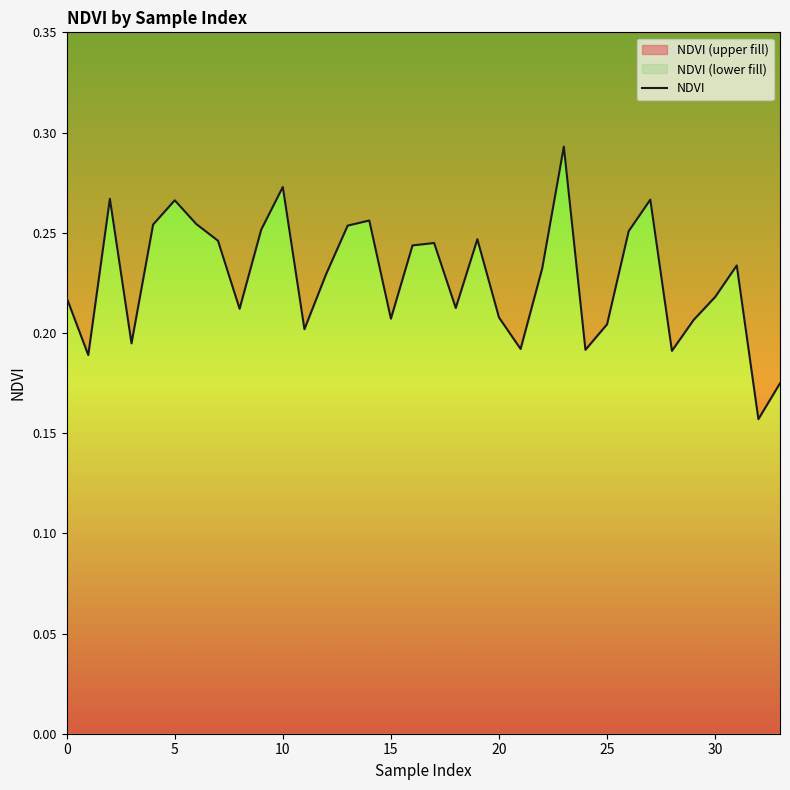

What is the minimum value shown in the chart?

0.2